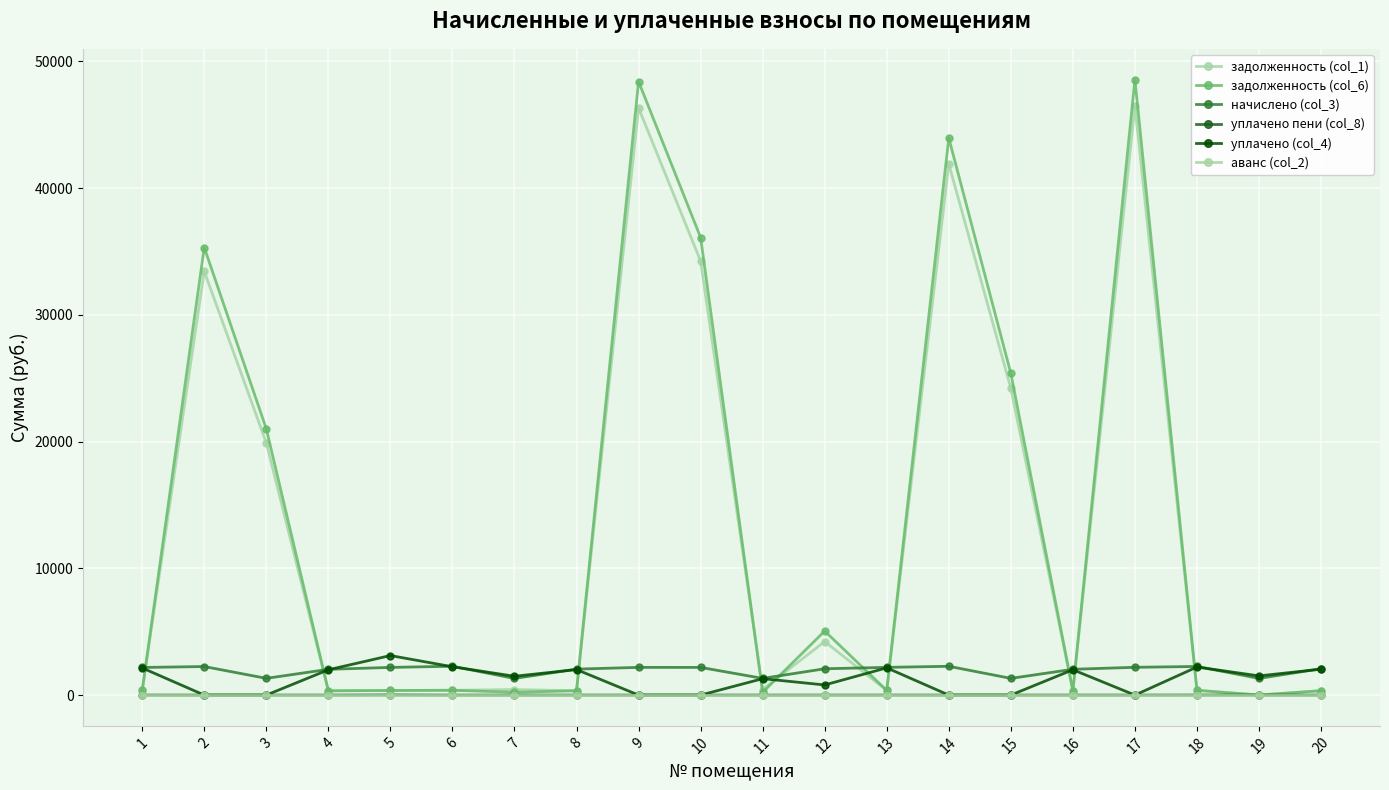

How many lines are shown in the chart?

6